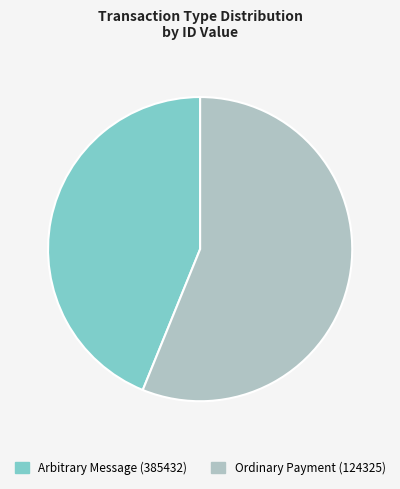

Between Arbitrary Message (385432) and Ordinary Payment (124325), which is larger?

Ordinary Payment (124325)